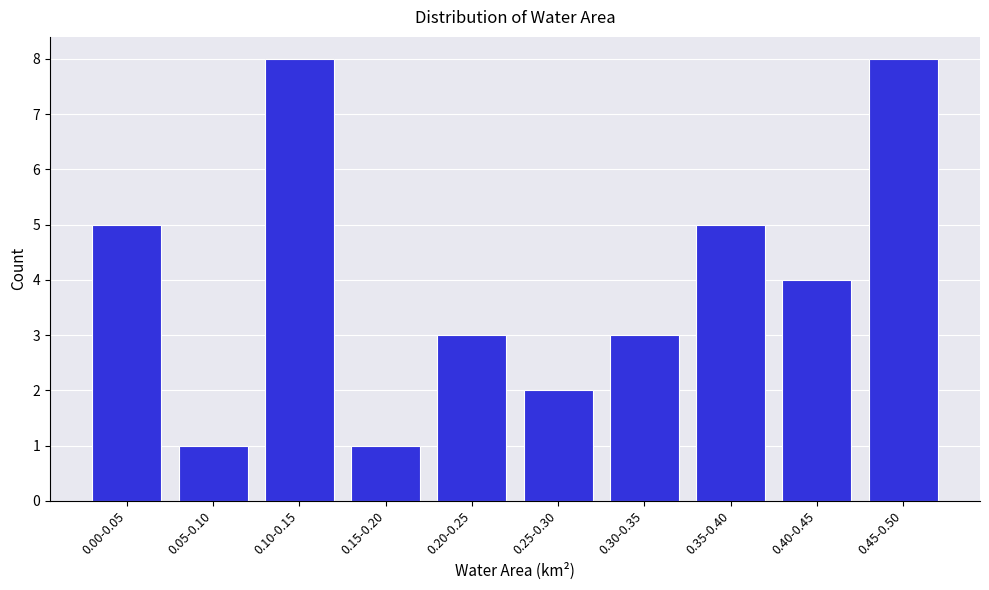

Reading left to right, what are all the values shown in this chart?

5	1	8	1	3	2	3	5	4	8